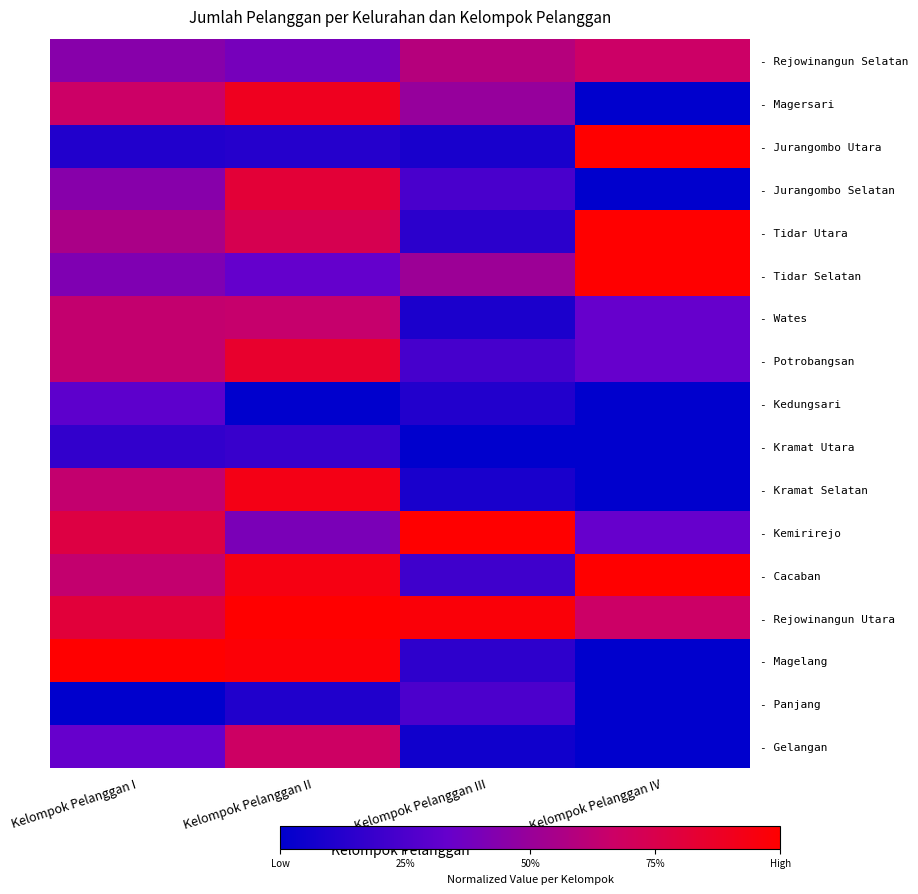

Reading right to left, what are all the values shown in this chart?

- Rejowinangun Selatan: Kelompok Pelanggan IV=0.7	Kelompok Pelanggan III=0.6	Kelompok Pelanggan II=0.4	Kelompok Pelanggan I=0.4
- Magersari: Kelompok Pelanggan IV=0.0	Kelompok Pelanggan III=0.5	Kelompok Pelanggan II=0.9	Kelompok Pelanggan I=0.7
- Jurangombo Utara: Kelompok Pelanggan IV=1.0	Kelompok Pelanggan III=0.1	Kelompok Pelanggan II=0.1	Kelompok Pelanggan I=0.1
- Jurangombo Selatan: Kelompok Pelanggan IV=0.0	Kelompok Pelanggan III=0.2	Kelompok Pelanggan II=0.8	Kelompok Pelanggan I=0.4
- Tidar Utara: Kelompok Pelanggan IV=1.0	Kelompok Pelanggan III=0.1	Kelompok Pelanggan II=0.7	Kelompok Pelanggan I=0.6
- Tidar Selatan: Kelompok Pelanggan IV=1.0	Kelompok Pelanggan III=0.5	Kelompok Pelanggan II=0.3	Kelompok Pelanggan I=0.4
- Wates: Kelompok Pelanggan IV=0.3	Kelompok Pelanggan III=0.1	Kelompok Pelanggan II=0.6	Kelompok Pelanggan I=0.6
- Potrobangsan: Kelompok Pelanggan IV=0.3	Kelompok Pelanggan III=0.2	Kelompok Pelanggan II=0.9	Kelompok Pelanggan I=0.6
- Kedungsari: Kelompok Pelanggan IV=0.0	Kelompok Pelanggan III=0.1	Kelompok Pelanggan II=0.0	Kelompok Pelanggan I=0.3
- Kramat Utara: Kelompok Pelanggan IV=0.0	Kelompok Pelanggan III=0.0	Kelompok Pelanggan II=0.2	Kelompok Pelanggan I=0.2
- Kramat Selatan: Kelompok Pelanggan IV=0.0	Kelompok Pelanggan III=0.1	Kelompok Pelanggan II=0.9	Kelompok Pelanggan I=0.6
- Kemirirejo: Kelompok Pelanggan IV=0.3	Kelompok Pelanggan III=1.0	Kelompok Pelanggan II=0.4	Kelompok Pelanggan I=0.8
- Cacaban: Kelompok Pelanggan IV=1.0	Kelompok Pelanggan III=0.2	Kelompok Pelanggan II=0.9	Kelompok Pelanggan I=0.6
- Rejowinangun Utara: Kelompok Pelanggan IV=0.7	Kelompok Pelanggan III=1.0	Kelompok Pelanggan II=1.0	Kelompok Pelanggan I=0.8
- Magelang: Kelompok Pelanggan IV=0.0	Kelompok Pelanggan III=0.2	Kelompok Pelanggan II=1.0	Kelompok Pelanggan I=1.0
- Panjang: Kelompok Pelanggan IV=0.0	Kelompok Pelanggan III=0.3	Kelompok Pelanggan II=0.1	Kelompok Pelanggan I=0.0
- Gelangan: Kelompok Pelanggan IV=0.0	Kelompok Pelanggan III=0.1	Kelompok Pelanggan II=0.7	Kelompok Pelanggan I=0.3